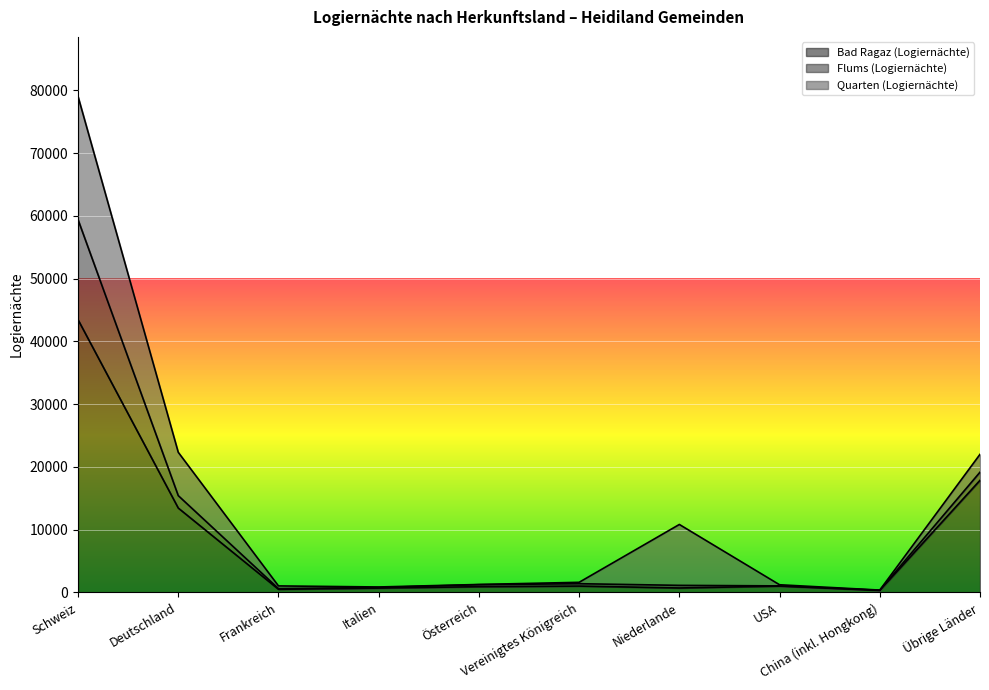

Which has a higher value, Italien or Österreich?

Österreich